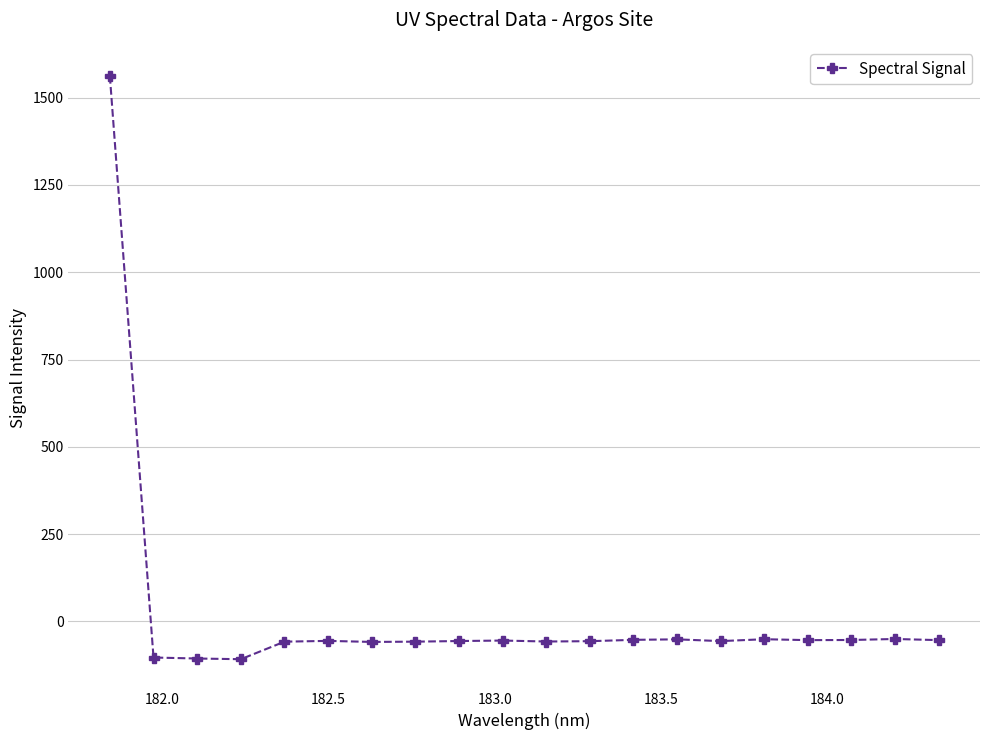

What is the minimum value shown in the chart?

-108.4